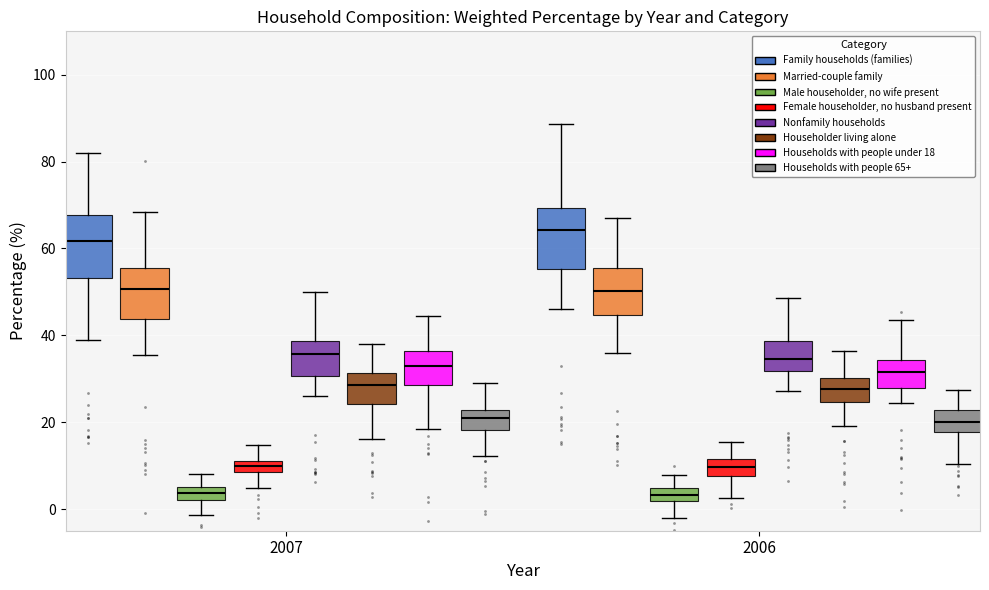

Where does the lower whisker of the box for 2007 (Householder living alone) end on the y-axis? The values are not printed on the chart, so give them approximately, as read against the axis.

16